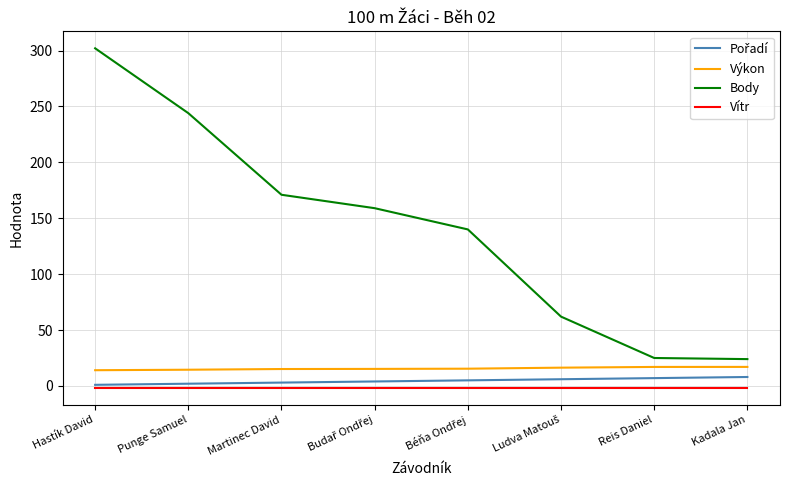

True or false: Body has a value of 11.3 at Reis Daniel.

False